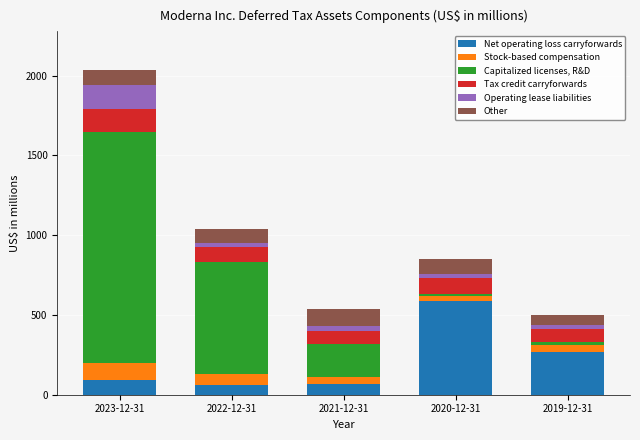

Reading right to left, what are the values for Net operating loss carryforwards?

268	587	69	59	90